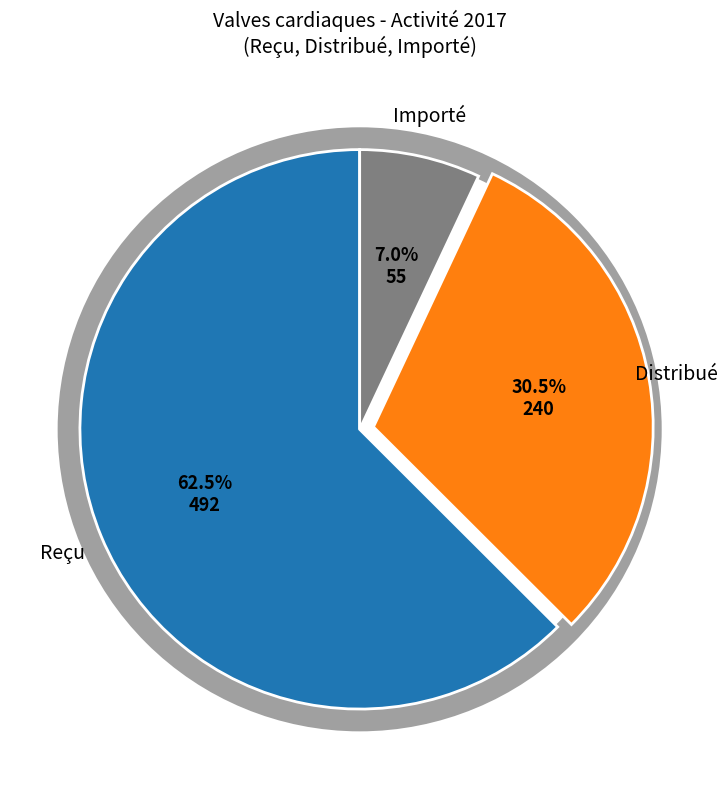

To the nearest percent, what is the difference between the largest and smallest slice percentages?

56%